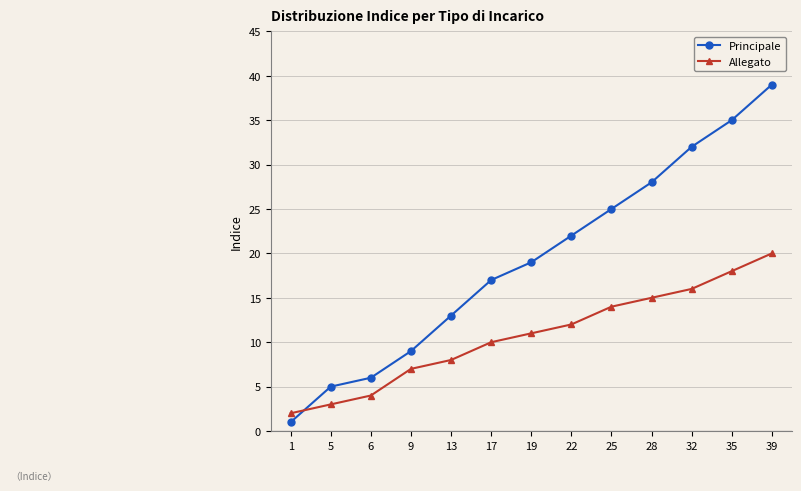

Does the chart have visible grid lines?

Yes